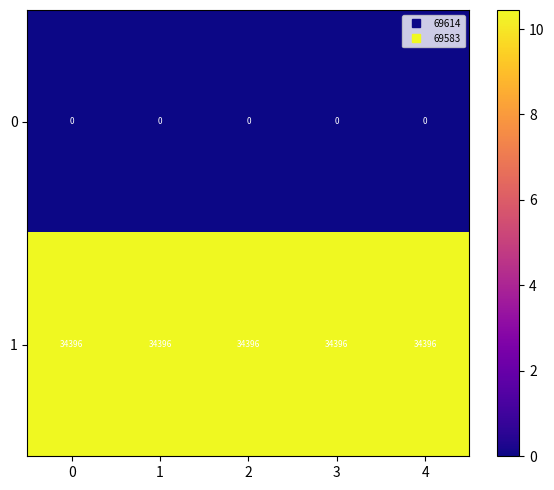

What is the greatest value displayed?

34396